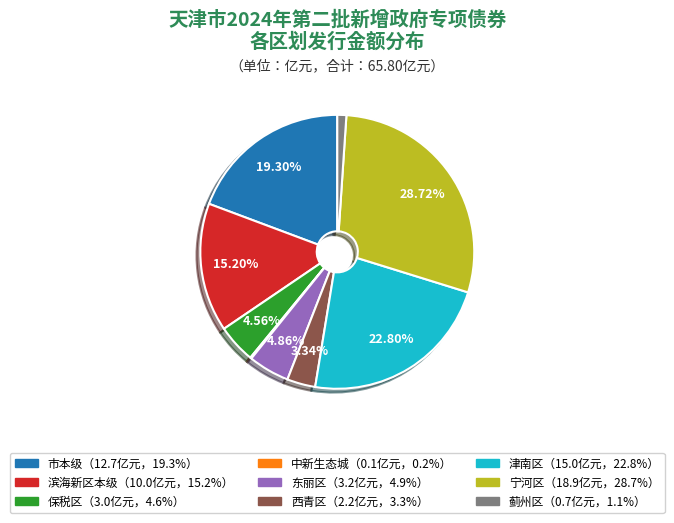

Is there a majority slice in this chart?

No